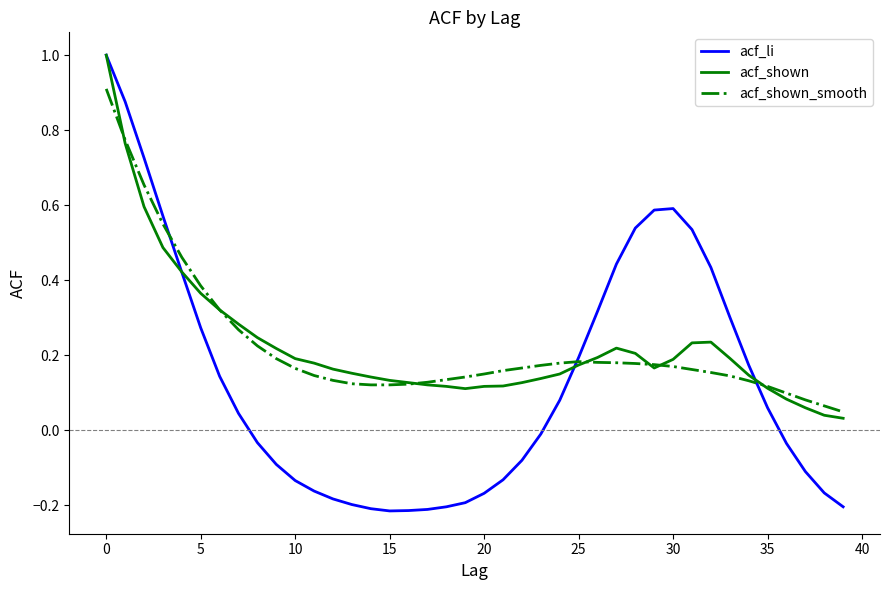

What is the greatest value displayed?

1.0